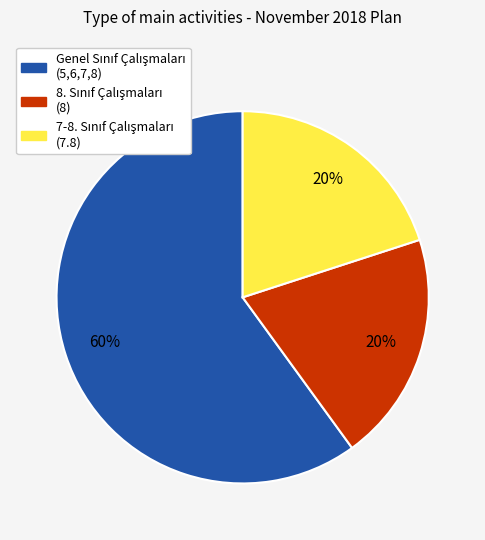

Is there any slice that represents more than half of the pie?

Yes